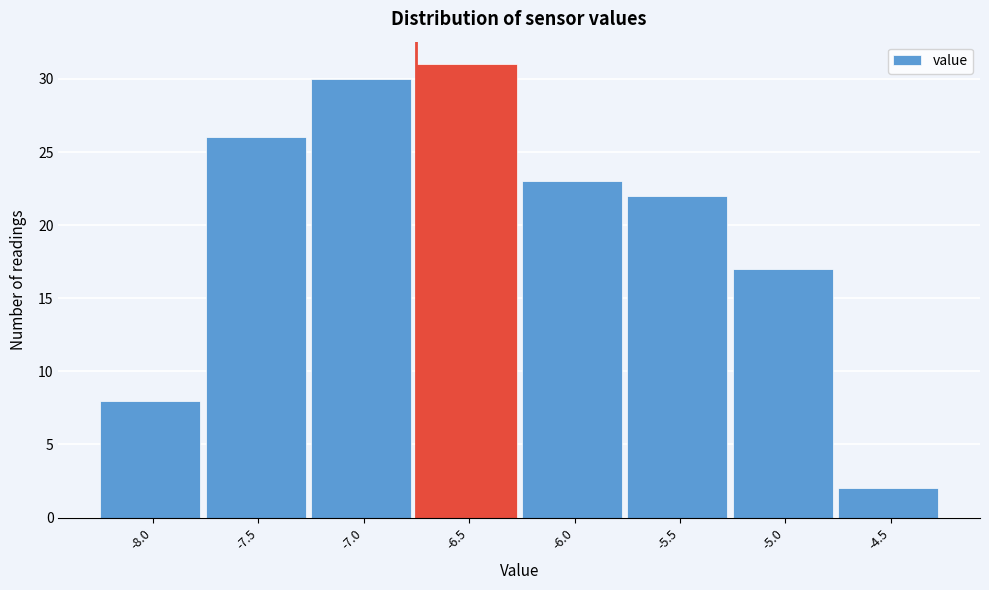

Reading right to left, what are all the values shown in this chart?

2	17	22	23	31	30	26	8